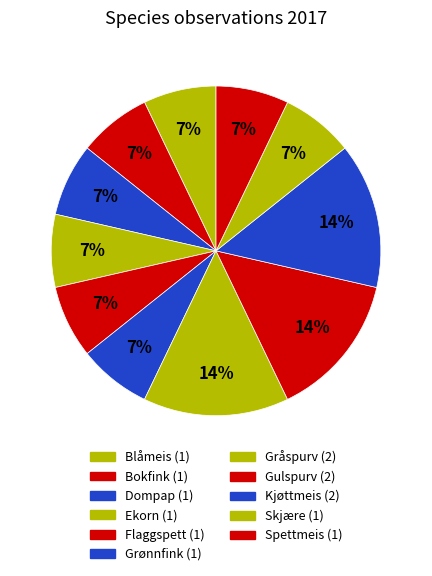

Which slice is the smallest?

Blåmeis